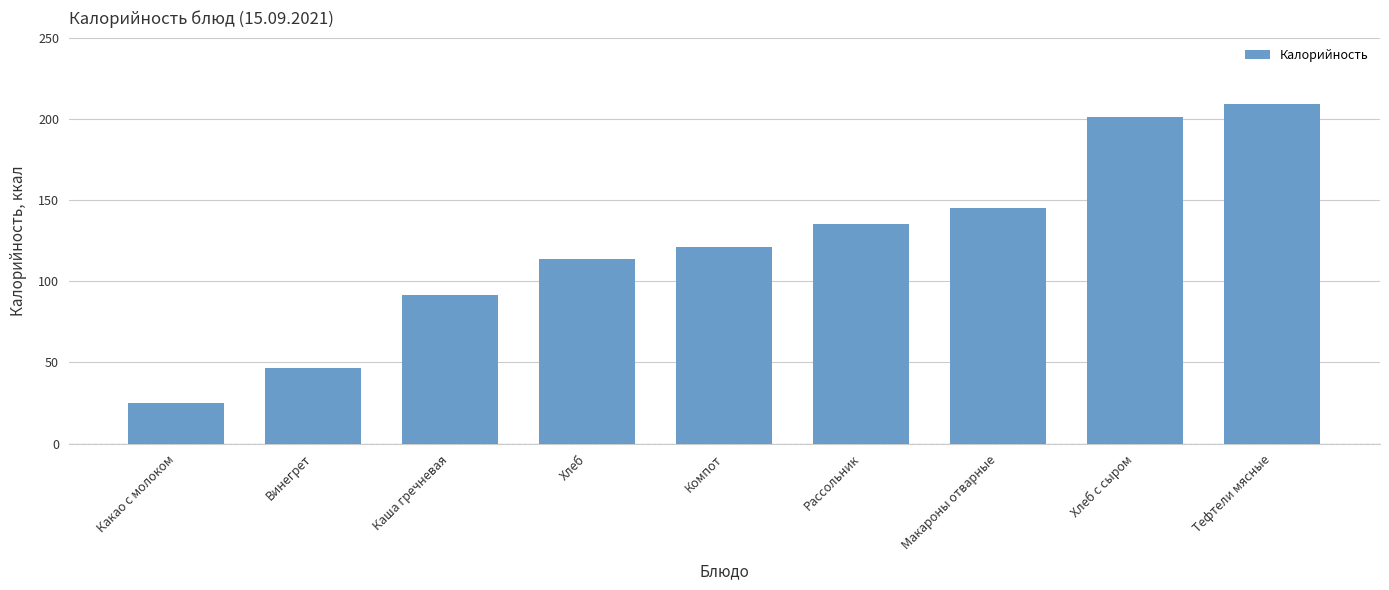

What is the smallest value displayed?

25.0